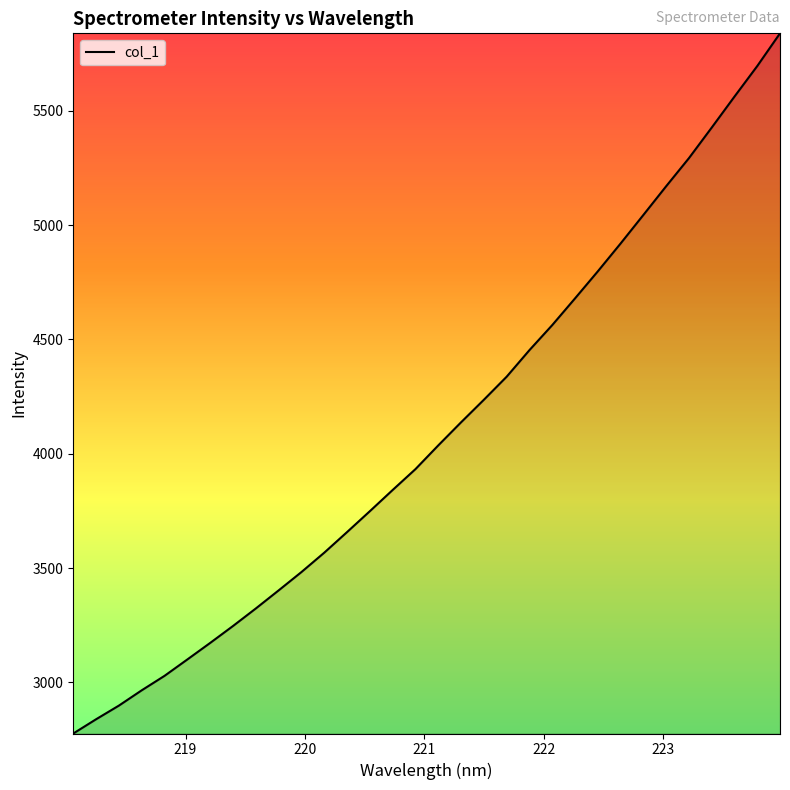

True or false: there are more than 0 points higher than both neighbors.

False